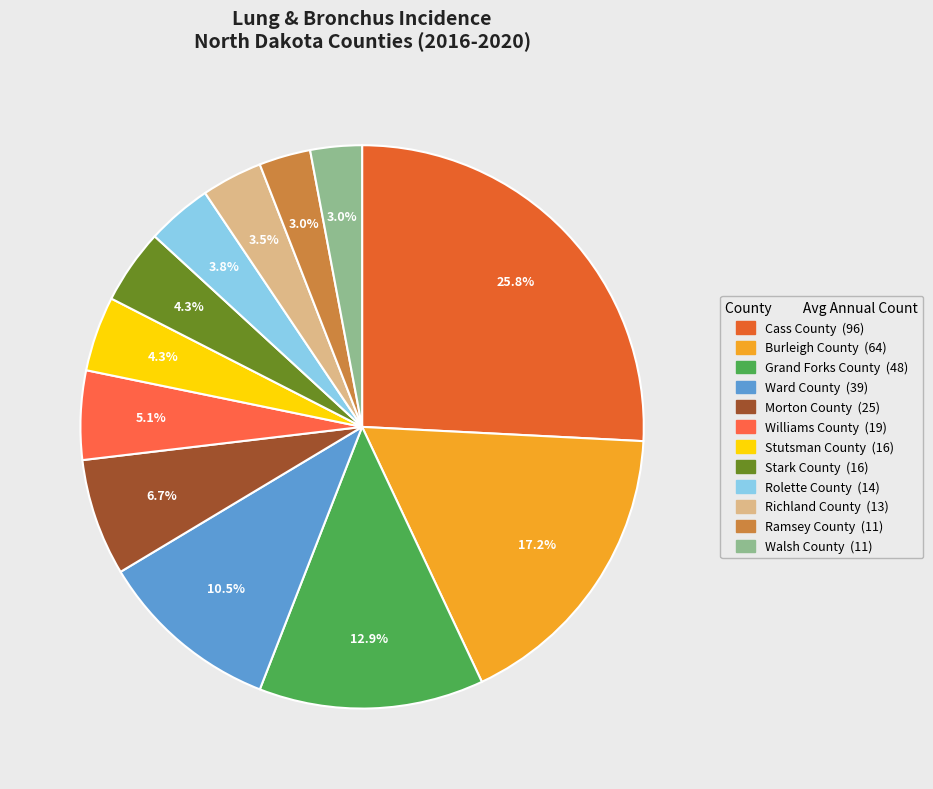

What percentage is the Stark County slice, to the nearest percent?

4%